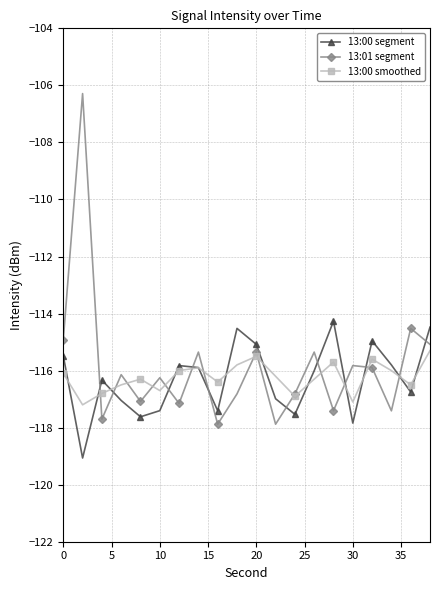

What is the value of the 13:01 segment point at the 15th from the left?

-117.4